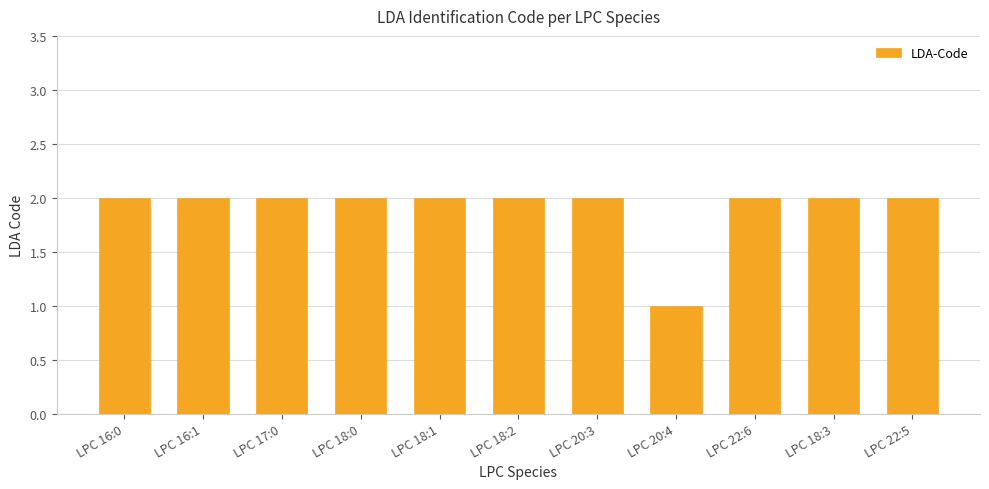

True or false: the data shows 2 at LPC 22:5.

True